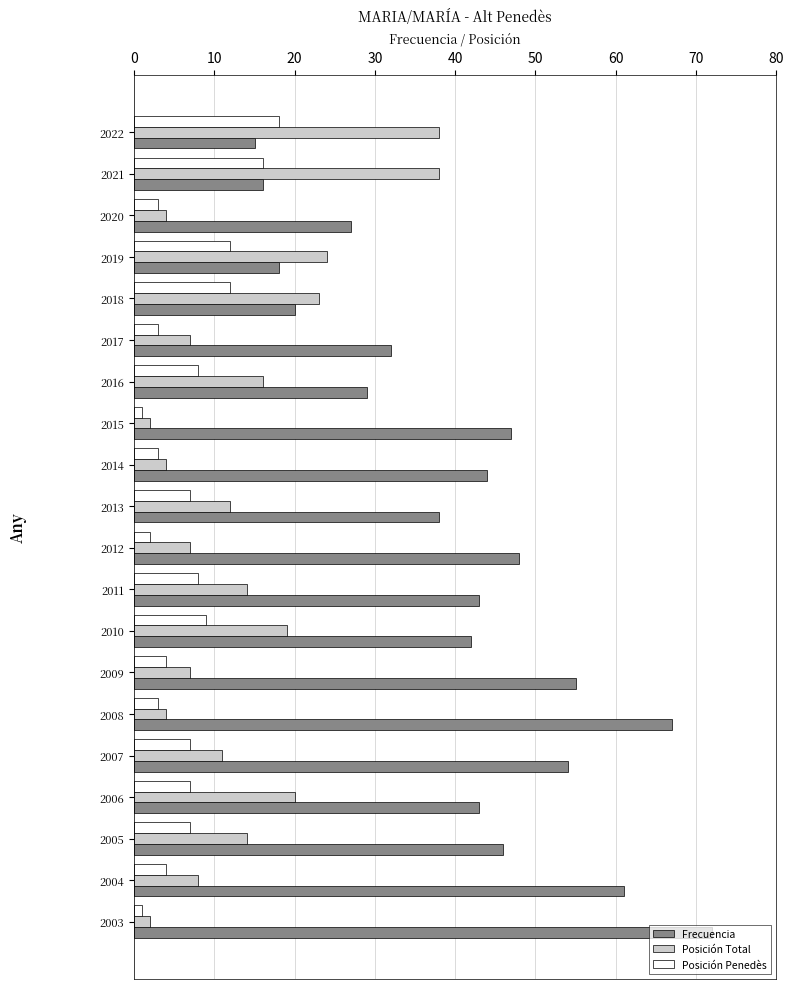

Which series has the widest spread of values?

Frecuencia